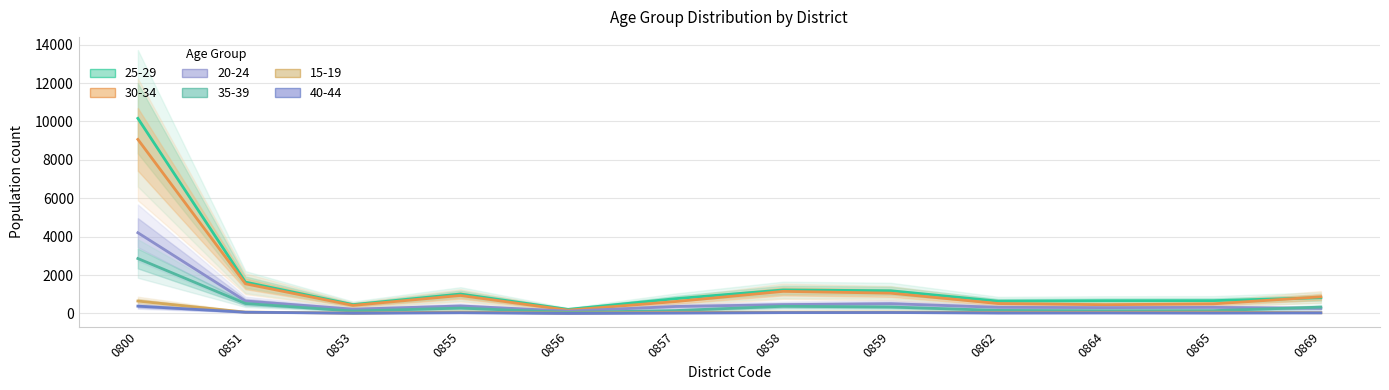

The value of 40-44 at 0858 is 45. True or false?

True